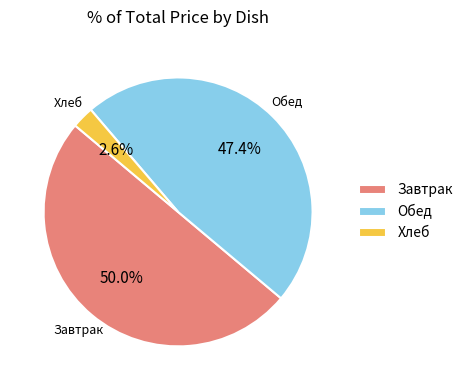

What is the majority slice?

Завтрак